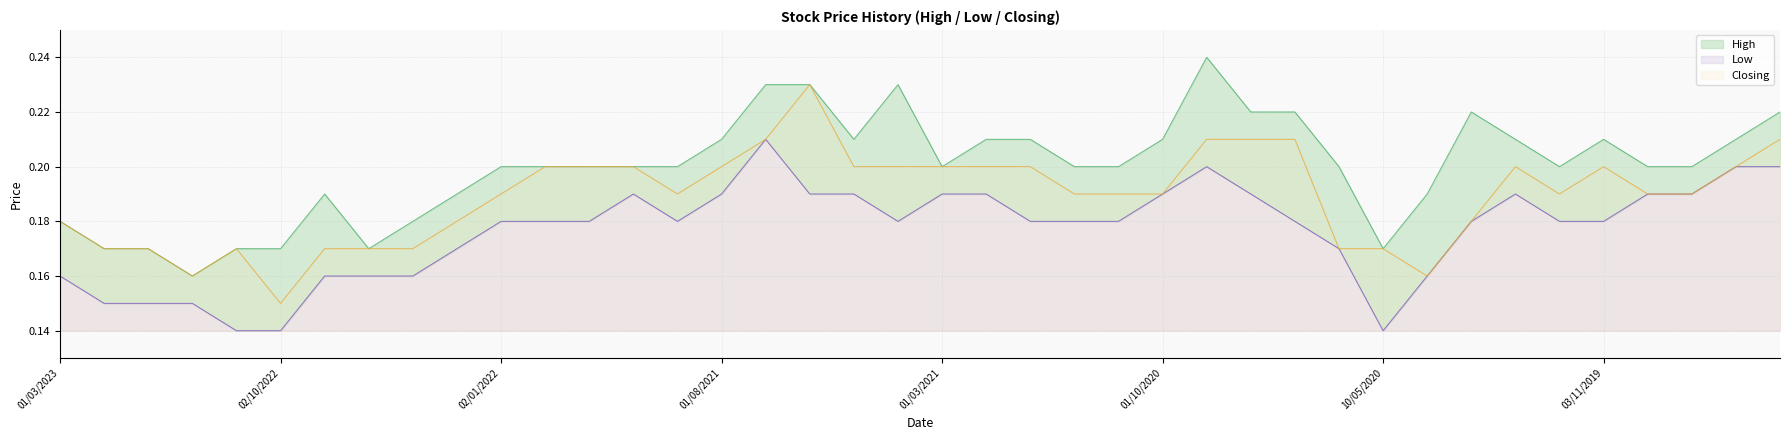

Read the Closing value at 01/07/2021.

0.2